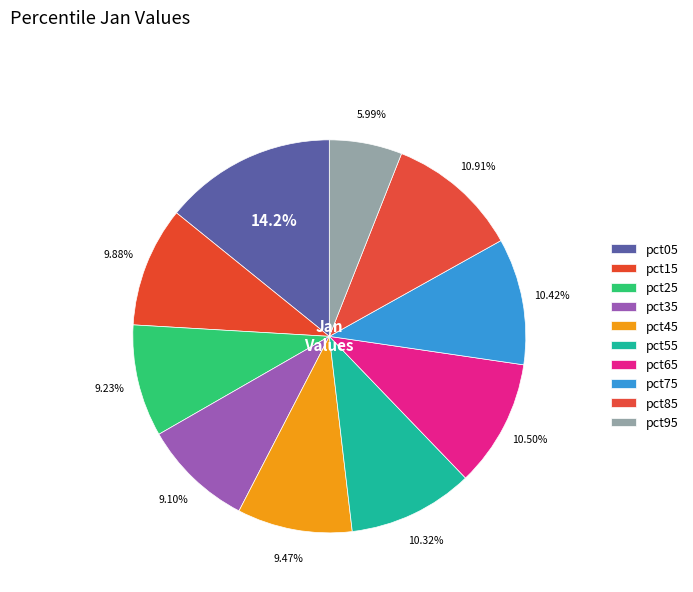

To the nearest percent, what is the difference between the pct95 and pct35 slice percentages?

3%